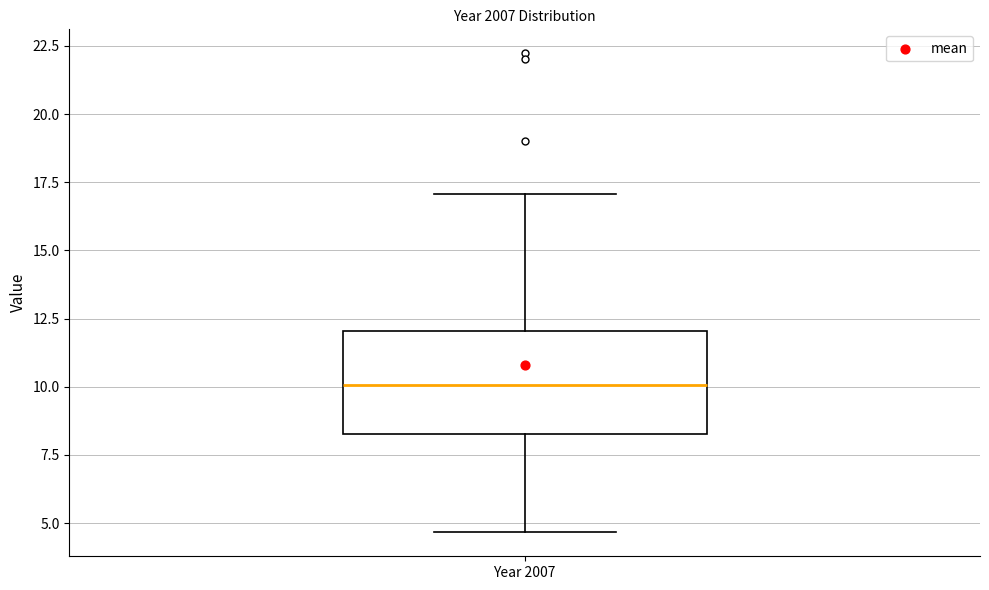

Read this box plot against the y-axis: the position of the median line, the range covered by the box, and the ends of both whiskers. The values are not printed on the chart, so give them approximately, as read against the axis.

median 10.0, box 8.5 to 12.0, whiskers 4.5 to 17.0